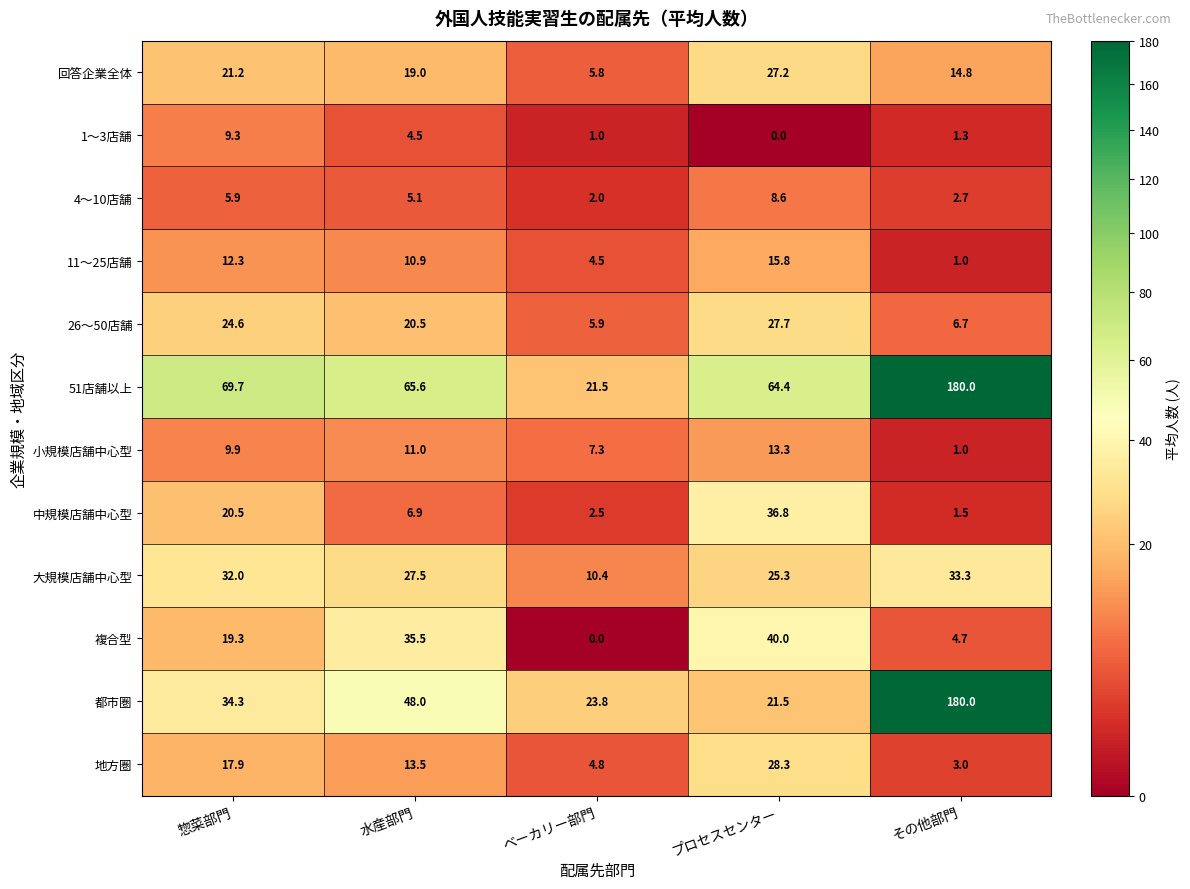

Between ベーカリー部門 and その他部門, which series saw the biggest shift?

51店舗以上